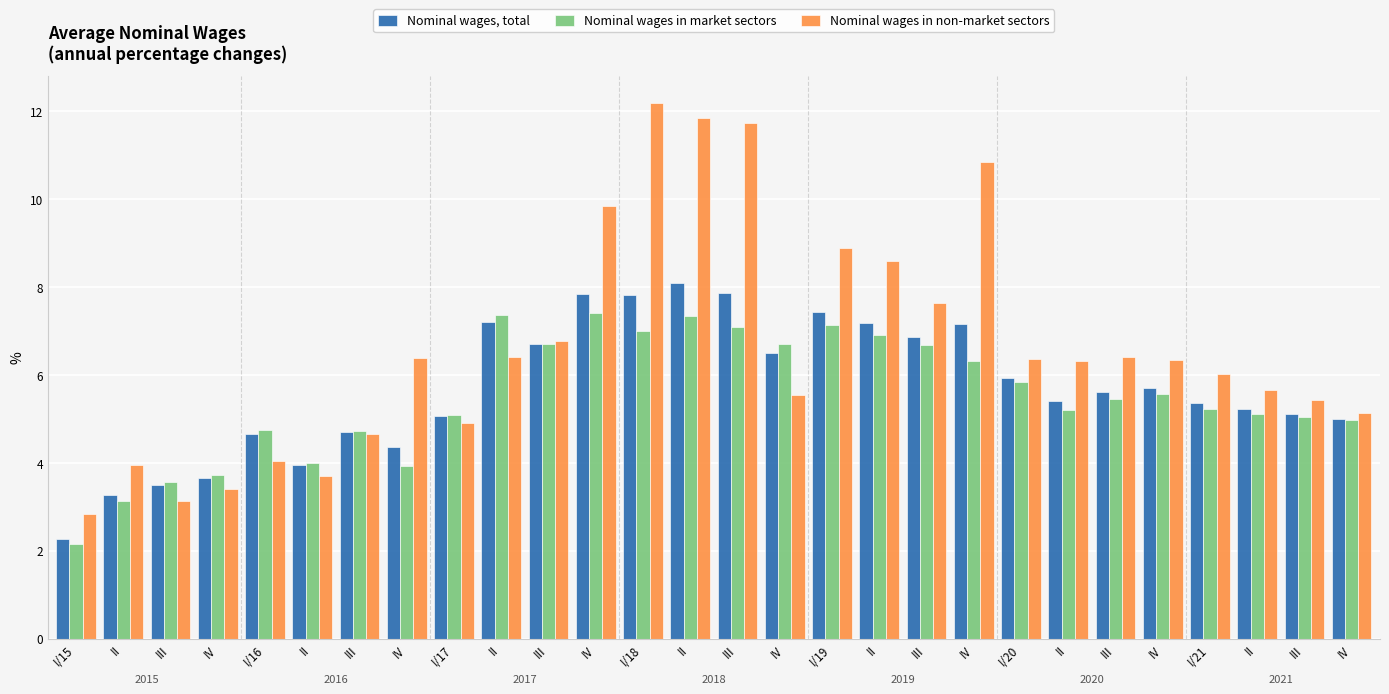

Where is Nominal wages in non-market sectors nearest to the value 7?

III